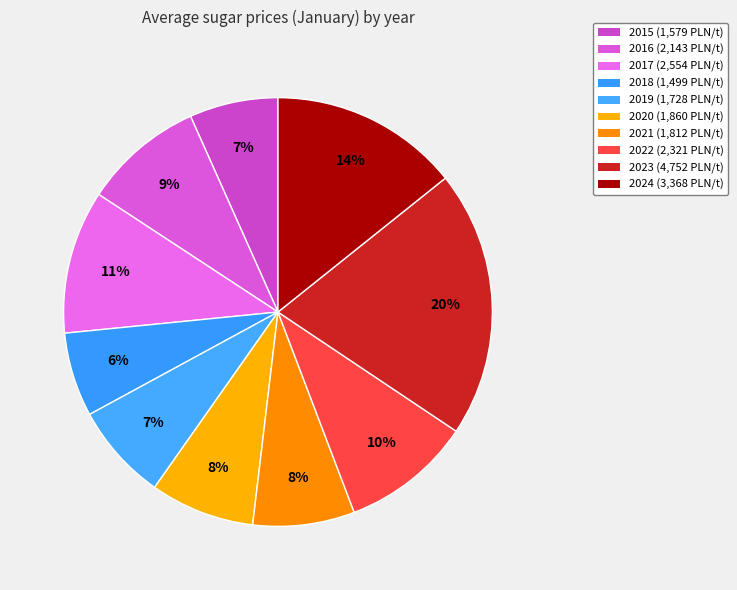

How many segments does this pie chart have?

10